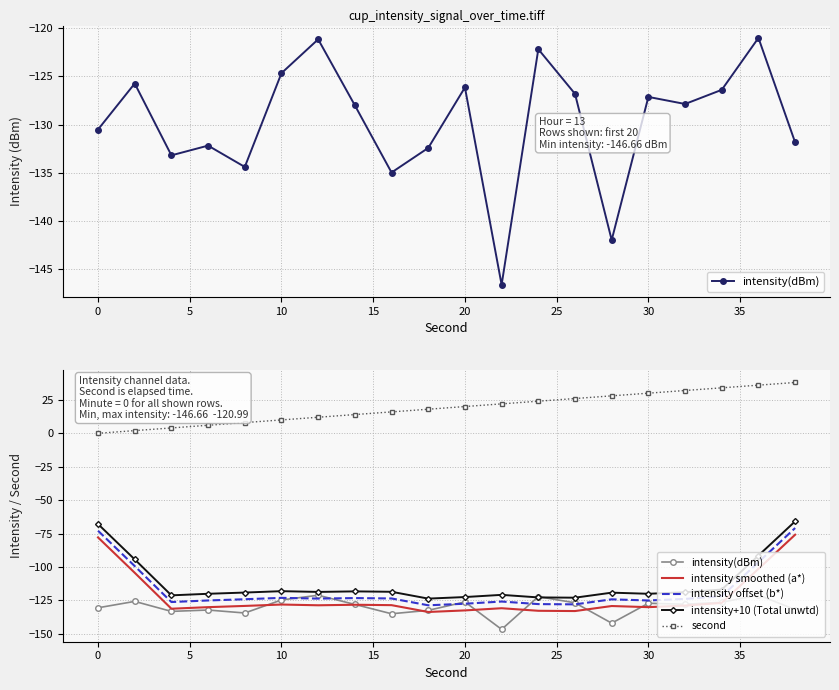

Is this an area chart (filled region under the line)?

No